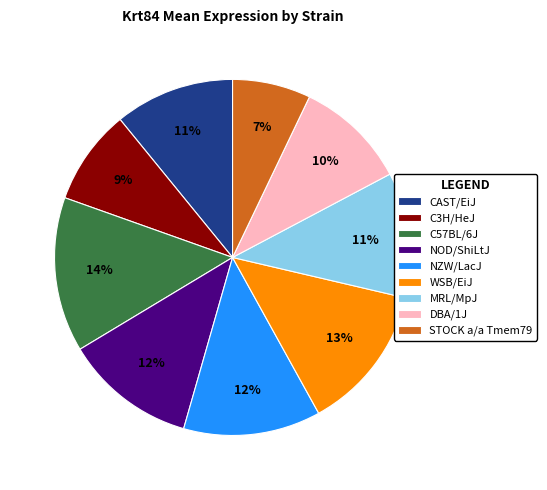

Approximately how many times larger is the value at NZW/LacJ compared to CAST/EiJ?

1.1